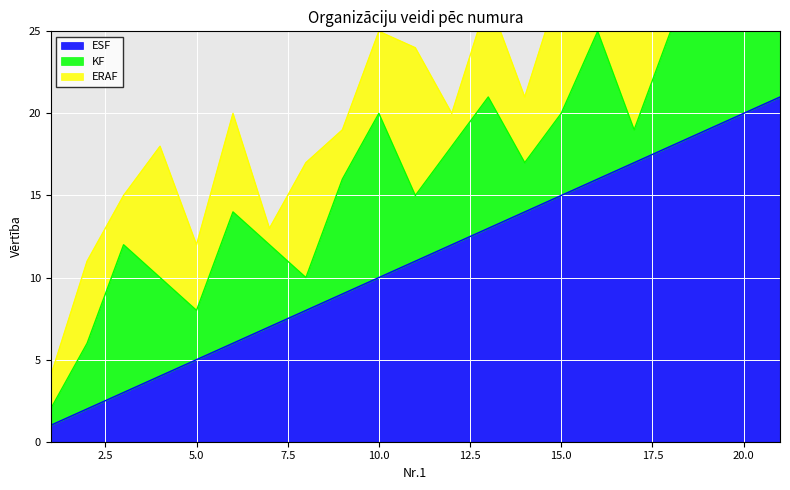

How many values in the ESF series are below 11?

10